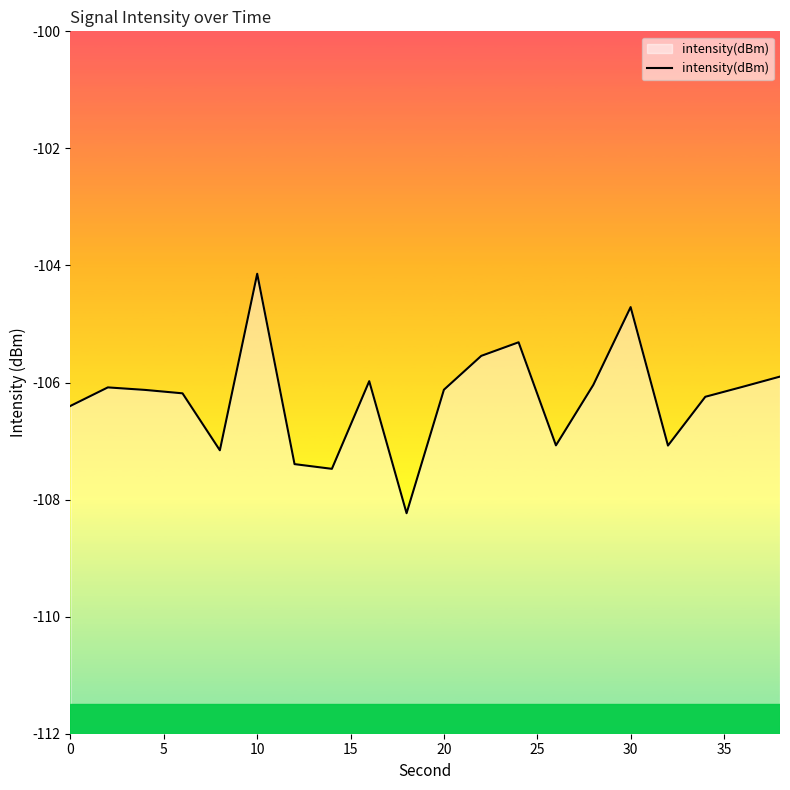

What is the difference between the maximum and minimum values?

4.1